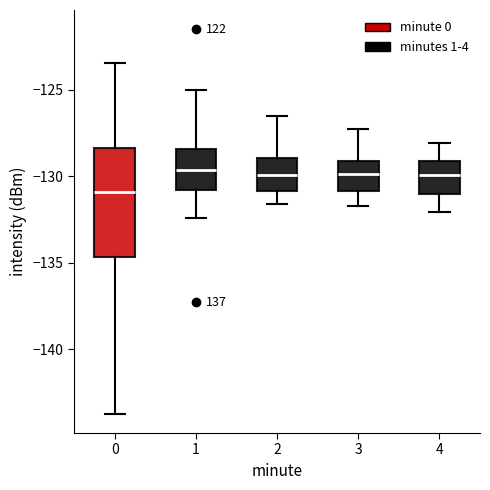

Where is the upper edge of the box at x = 4 on the y-axis? The values are not printed on the chart, so give them approximately, as read against the axis.

-129.0